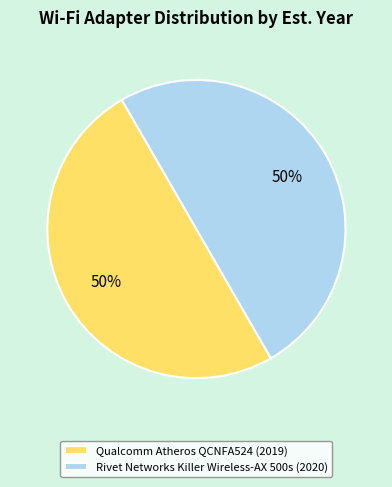

To the nearest percent, what is the combined percentage of Qualcomm Atheros QCNFA524 (2019) and Rivet Networks Killer Wireless-AX 500s (2020)?

100%